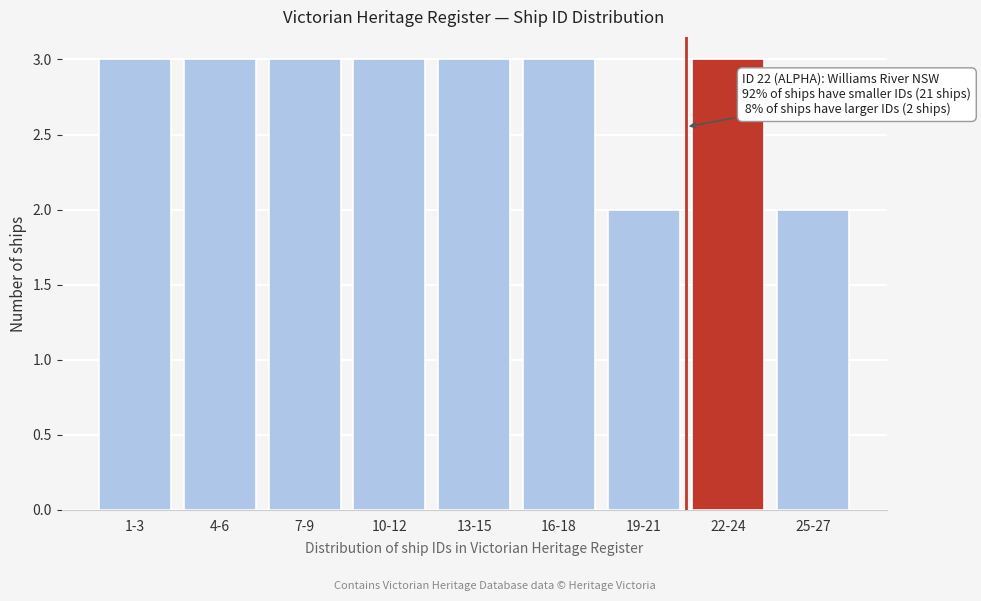

Reading right to left, what are all the values shown in this chart?

2	3	2	3	3	3	3	3	3